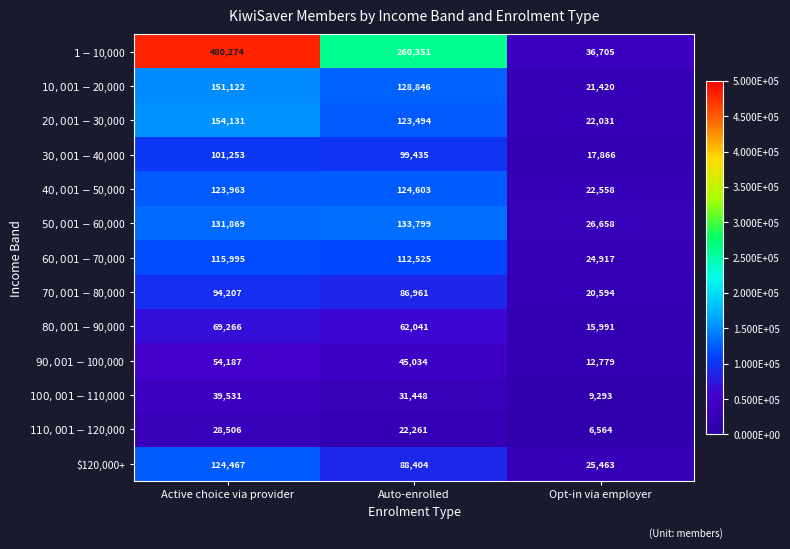

What is the total value across all series at Auto-enrolled?

1319202